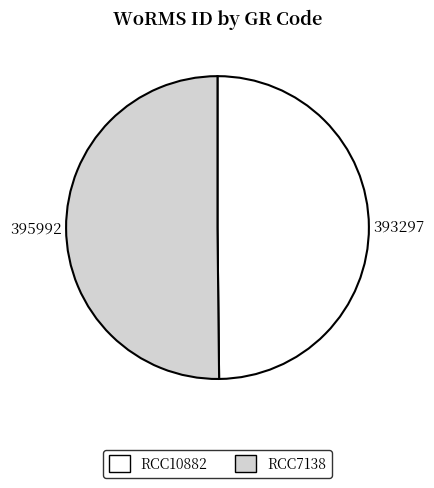

Combined, do RCC10882 and RCC7138 account for over 50%?

Yes